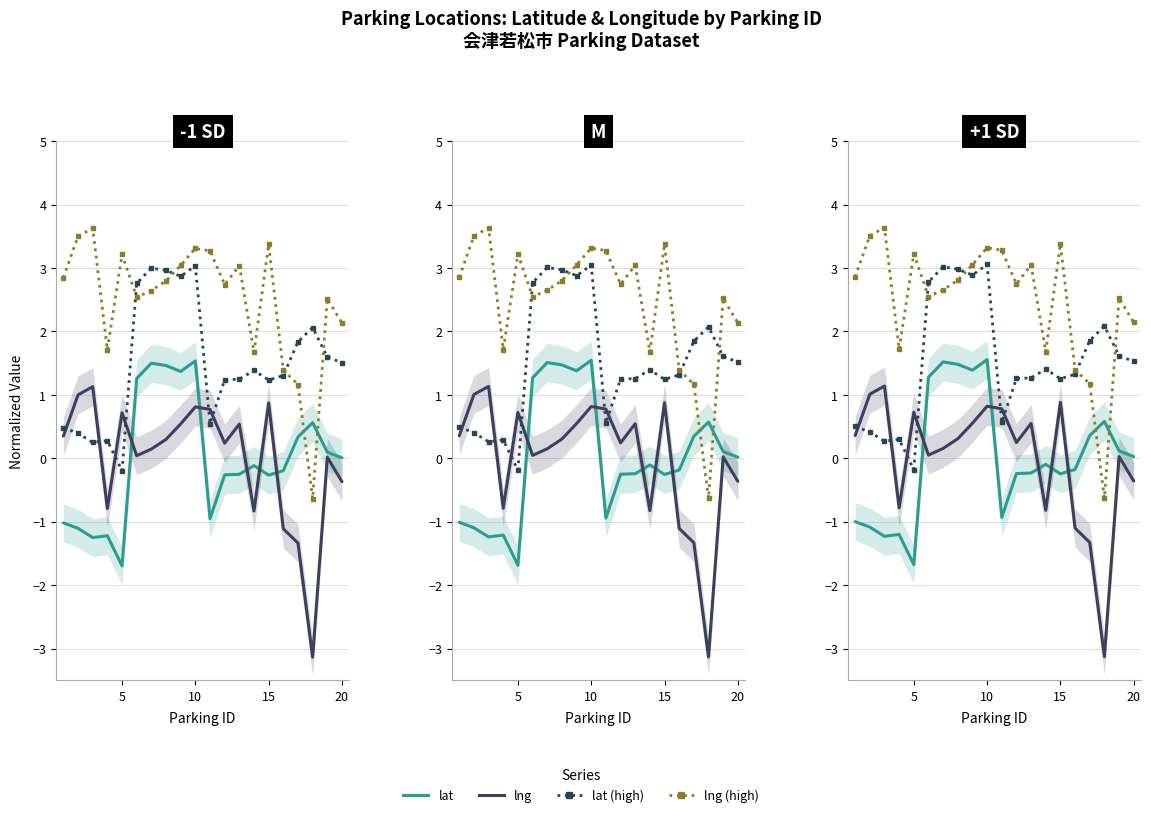

Which series ends up on top after the final intersection of lng (high) and lat?

lng (high)